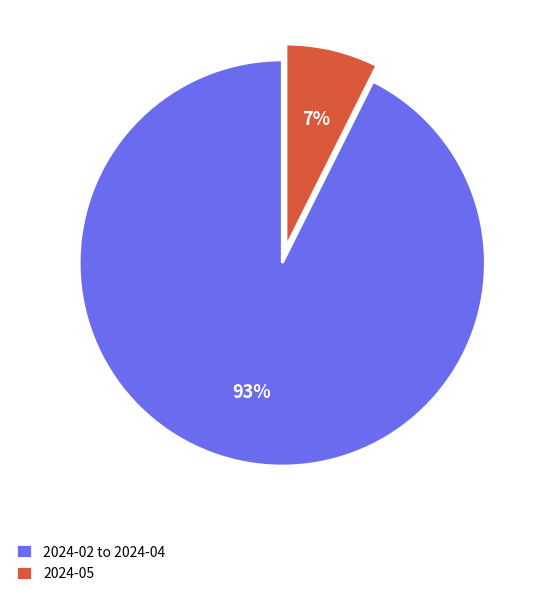

What is the smallest slice in the pie chart?

2024-05